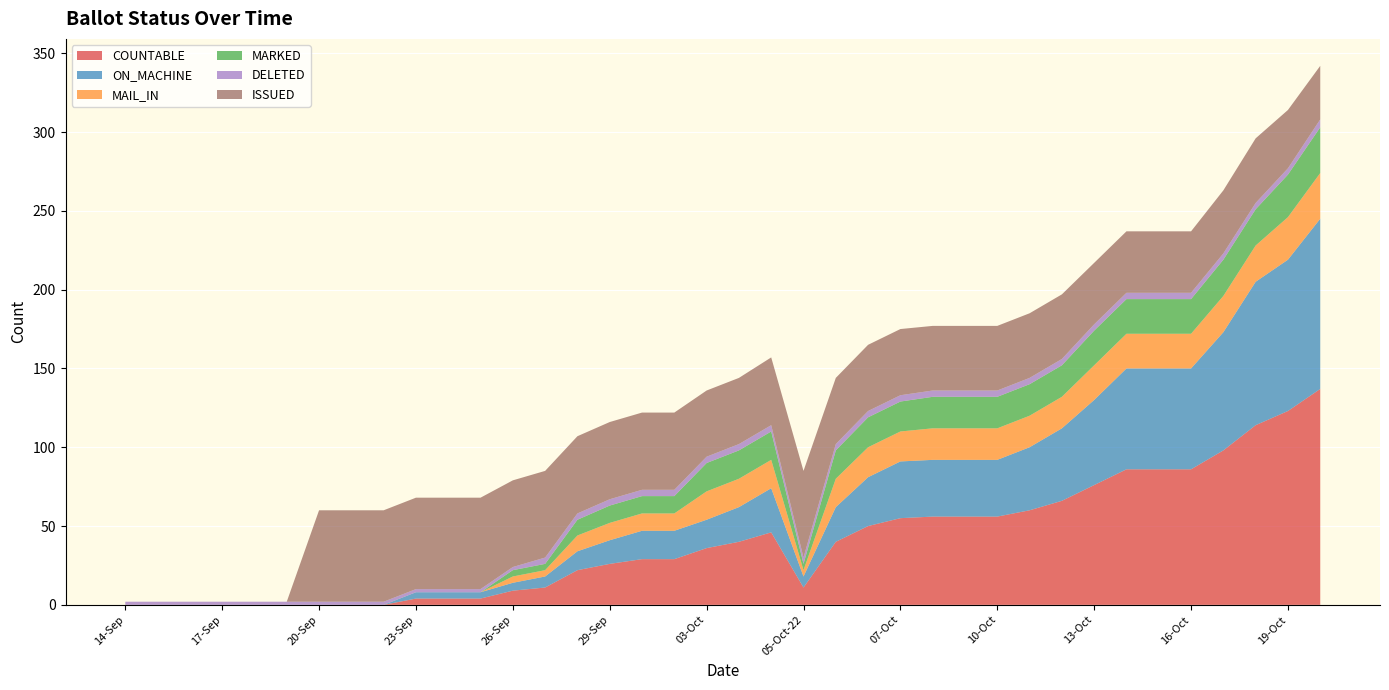

Reading left to right, list all the values displayed in this chart.

COUNTABLE: 14-Sep=0	15-Sep=0	16-Sep=0	17-Sep=0	18-Sep=0	19-Sep=0	20-Sep=0	21-Sep=0	22-Sep=0	23-Sep=4	24-Sep=4	25-Sep=4	26-Sep=9	27-Sep=11	28-Sep=22	29-Sep=26	30-Sep=29	02-Oct=29	03-Oct=36	04-Oct=40	05-Oct-14=46	05-Oct-22=11	06-Oct-06=40	06-Oct-14=50	07-Oct=55	08-Oct=56	09-Oct=56	10-Oct=56	11-Oct=60	12-Oct=66	13-Oct=76	14-Oct=86	15-Oct=86	16-Oct=86	17-Oct=98	18-Oct=114	19-Oct=123	20-Oct=137
ON_MACHINE: 14-Sep=0	15-Sep=0	16-Sep=0	17-Sep=0	18-Sep=0	19-Sep=0	20-Sep=0	21-Sep=0	22-Sep=0	23-Sep=4	24-Sep=4	25-Sep=4	26-Sep=5	27-Sep=7	28-Sep=12	29-Sep=15	30-Sep=18	02-Oct=18	03-Oct=18	04-Oct=22	05-Oct-14=28	05-Oct-22=7	06-Oct-06=22	06-Oct-14=31	07-Oct=36	08-Oct=36	09-Oct=36	10-Oct=36	11-Oct=40	12-Oct=46	13-Oct=54	14-Oct=64	15-Oct=64	16-Oct=64	17-Oct=75	18-Oct=91	19-Oct=96	20-Oct=108
MAIL_IN: 14-Sep=0	15-Sep=0	16-Sep=0	17-Sep=0	18-Sep=0	19-Sep=0	20-Sep=0	21-Sep=0	22-Sep=0	23-Sep=0	24-Sep=0	25-Sep=0	26-Sep=4	27-Sep=4	28-Sep=10	29-Sep=11	30-Sep=11	02-Oct=11	03-Oct=18	04-Oct=18	05-Oct-14=18	05-Oct-22=4	06-Oct-06=18	06-Oct-14=19	07-Oct=19	08-Oct=20	09-Oct=20	10-Oct=20	11-Oct=20	12-Oct=20	13-Oct=22	14-Oct=22	15-Oct=22	16-Oct=22	17-Oct=23	18-Oct=23	19-Oct=27	20-Oct=29
MARKED: 14-Sep=0	15-Sep=0	16-Sep=0	17-Sep=0	18-Sep=0	19-Sep=0	20-Sep=0	21-Sep=0	22-Sep=0	23-Sep=0	24-Sep=0	25-Sep=0	26-Sep=4	27-Sep=4	28-Sep=10	29-Sep=11	30-Sep=11	02-Oct=11	03-Oct=18	04-Oct=18	05-Oct-14=18	05-Oct-22=4	06-Oct-06=18	06-Oct-14=19	07-Oct=19	08-Oct=20	09-Oct=20	10-Oct=20	11-Oct=20	12-Oct=20	13-Oct=22	14-Oct=22	15-Oct=22	16-Oct=22	17-Oct=23	18-Oct=23	19-Oct=27	20-Oct=29
DELETED: 14-Sep=2	15-Sep=2	16-Sep=2	17-Sep=2	18-Sep=2	19-Sep=2	20-Sep=2	21-Sep=2	22-Sep=2	23-Sep=2	24-Sep=2	25-Sep=2	26-Sep=2	27-Sep=4	28-Sep=4	29-Sep=4	30-Sep=4	02-Oct=4	03-Oct=4	04-Oct=4	05-Oct-14=4	05-Oct-22=4	06-Oct-06=4	06-Oct-14=4	07-Oct=4	08-Oct=4	09-Oct=4	10-Oct=4	11-Oct=4	12-Oct=4	13-Oct=4	14-Oct=4	15-Oct=4	16-Oct=4	17-Oct=4	18-Oct=4	19-Oct=4	20-Oct=5
ISSUED: 14-Sep=0	15-Sep=0	16-Sep=0	17-Sep=0	18-Sep=0	19-Sep=0	20-Sep=58	21-Sep=58	22-Sep=58	23-Sep=58	24-Sep=58	25-Sep=58	26-Sep=55	27-Sep=55	28-Sep=49	29-Sep=49	30-Sep=49	02-Oct=49	03-Oct=42	04-Oct=42	05-Oct-14=43	05-Oct-22=55	06-Oct-06=42	06-Oct-14=42	07-Oct=42	08-Oct=41	09-Oct=41	10-Oct=41	11-Oct=41	12-Oct=41	13-Oct=39	14-Oct=39	15-Oct=39	16-Oct=39	17-Oct=40	18-Oct=41	19-Oct=37	20-Oct=34